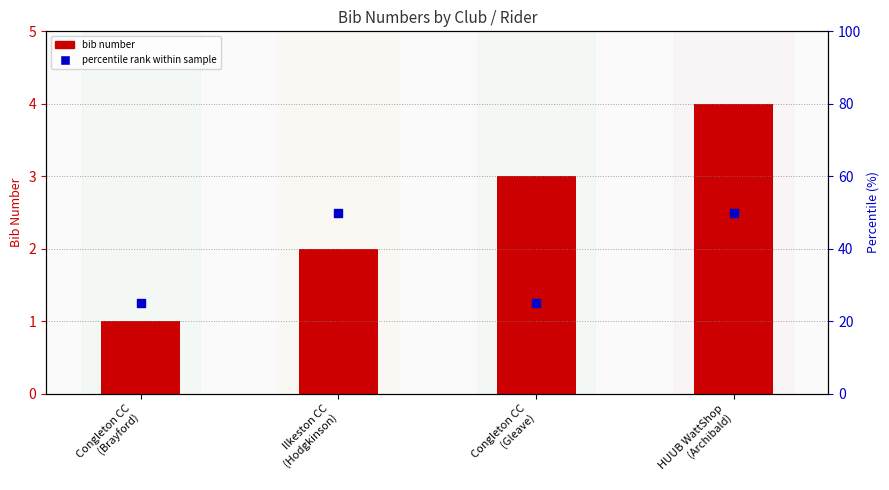

Which series has the widest spread of Y values?

percentile rank within sample